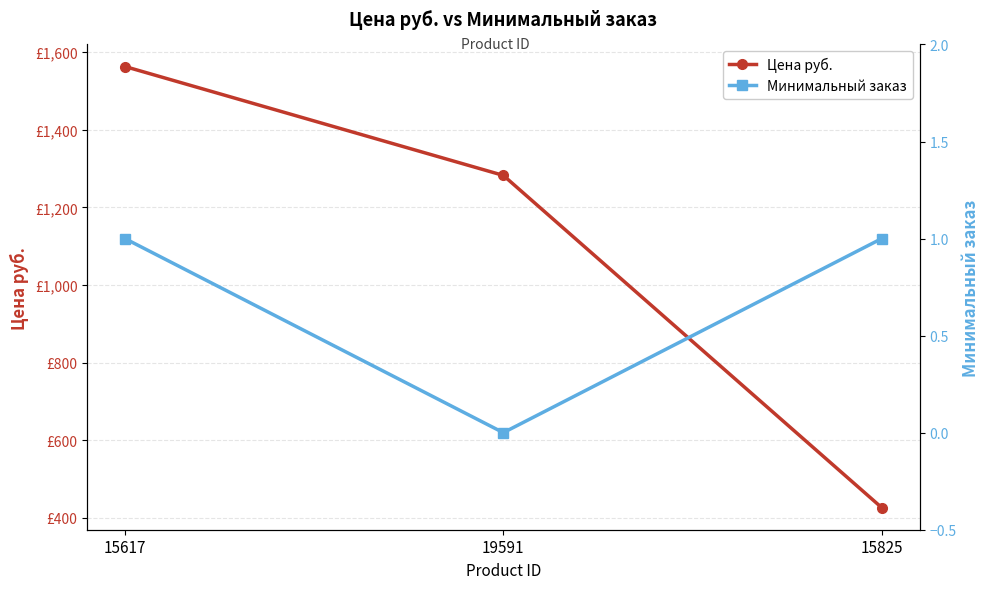

How many data points in Цена руб. are above 1282?

2